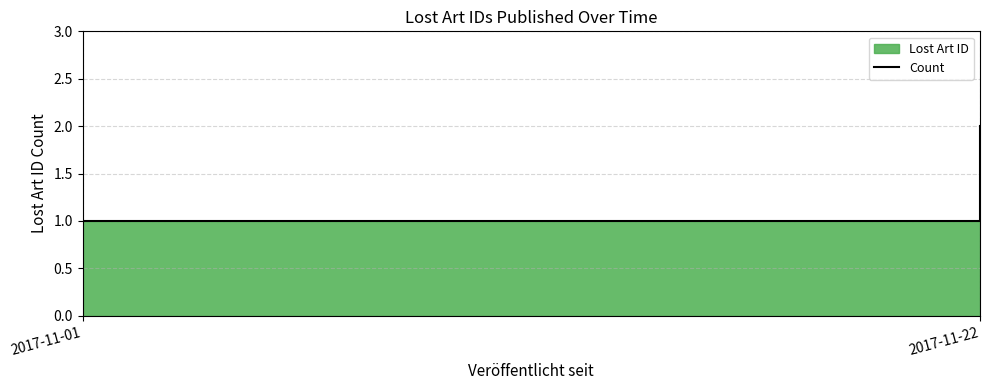

List the labels in order of value, smallest first.

2017-11-01, 2017-11-22